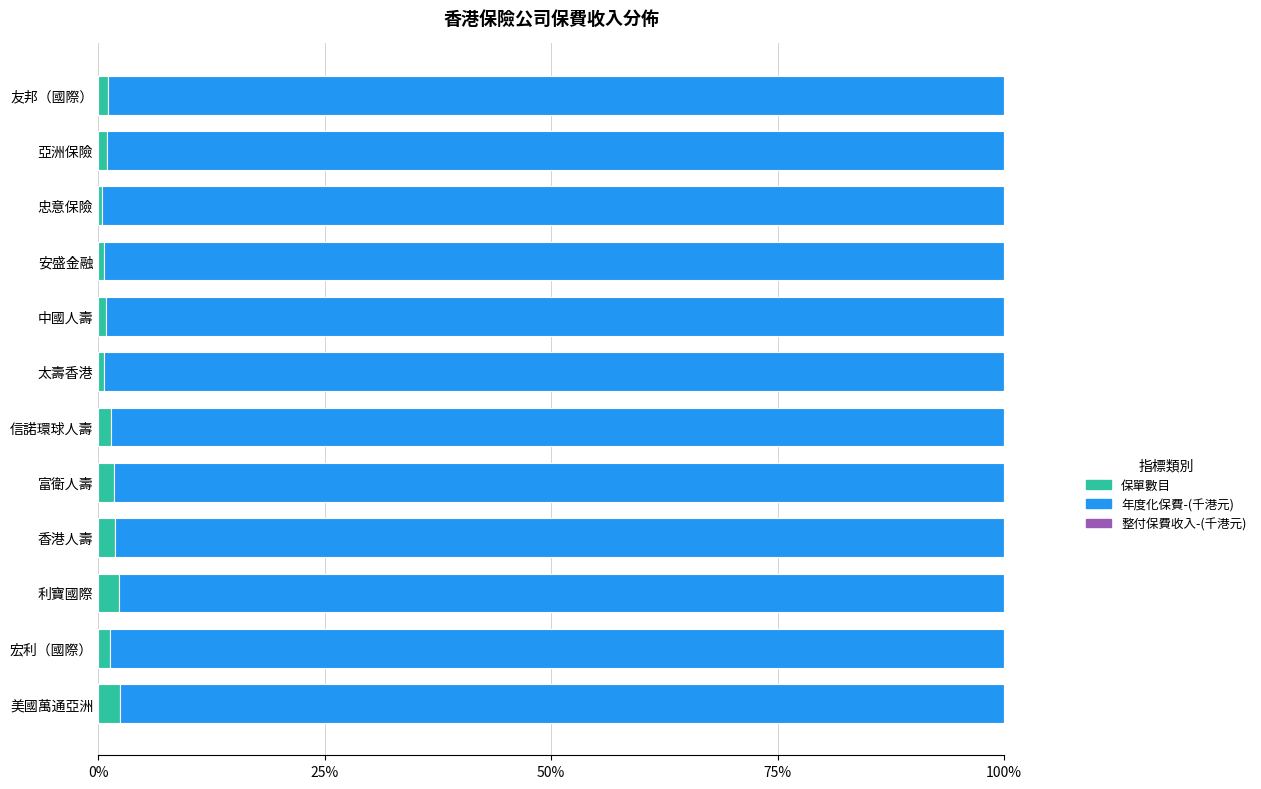

How many distinct data groups are displayed?

3